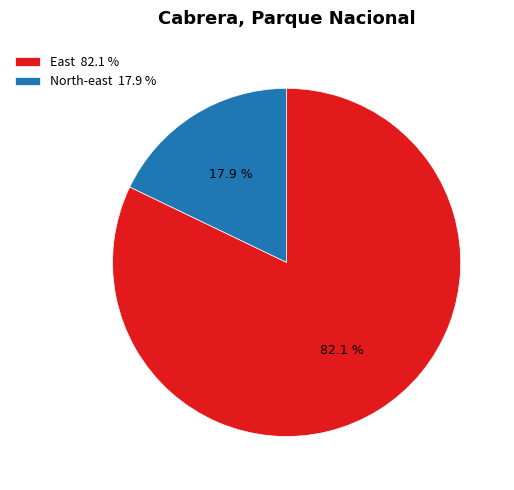

Count the number of slices in the pie.

2